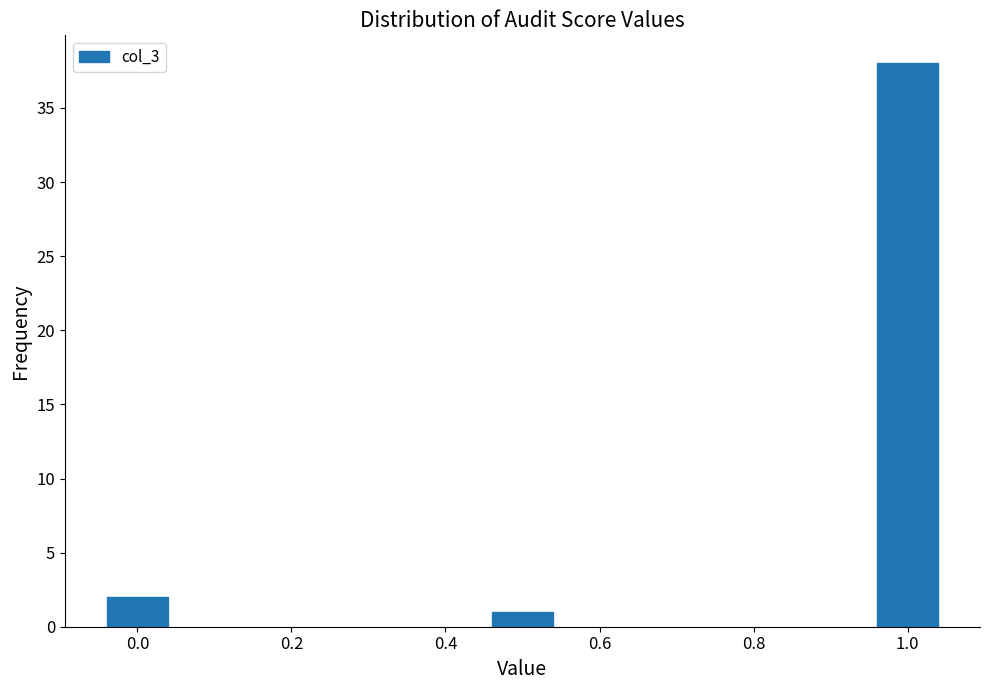

Reading left to right, extract all data points from this chart.

2	1	38